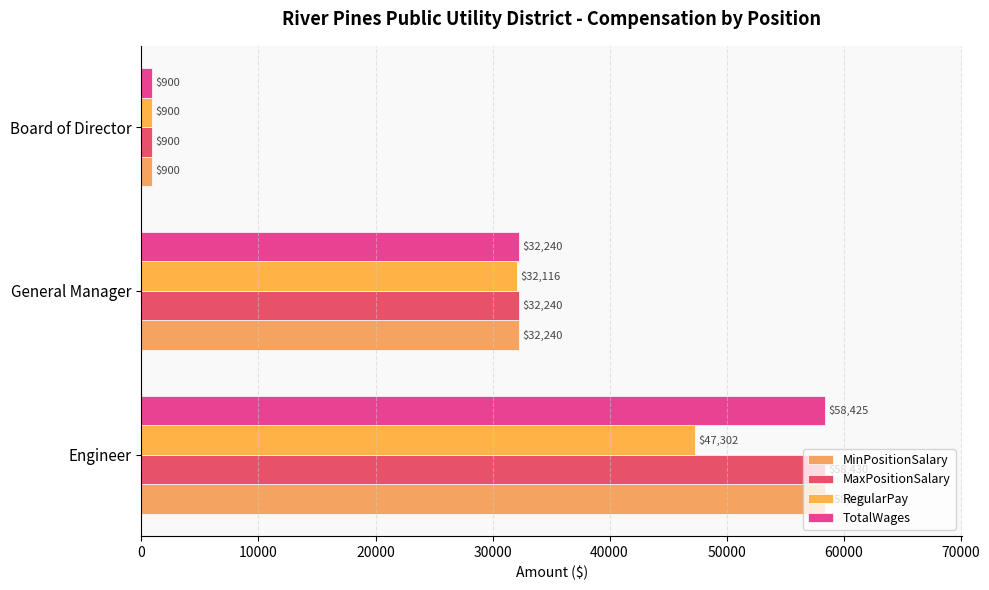

Count the number of data series in this chart.

4